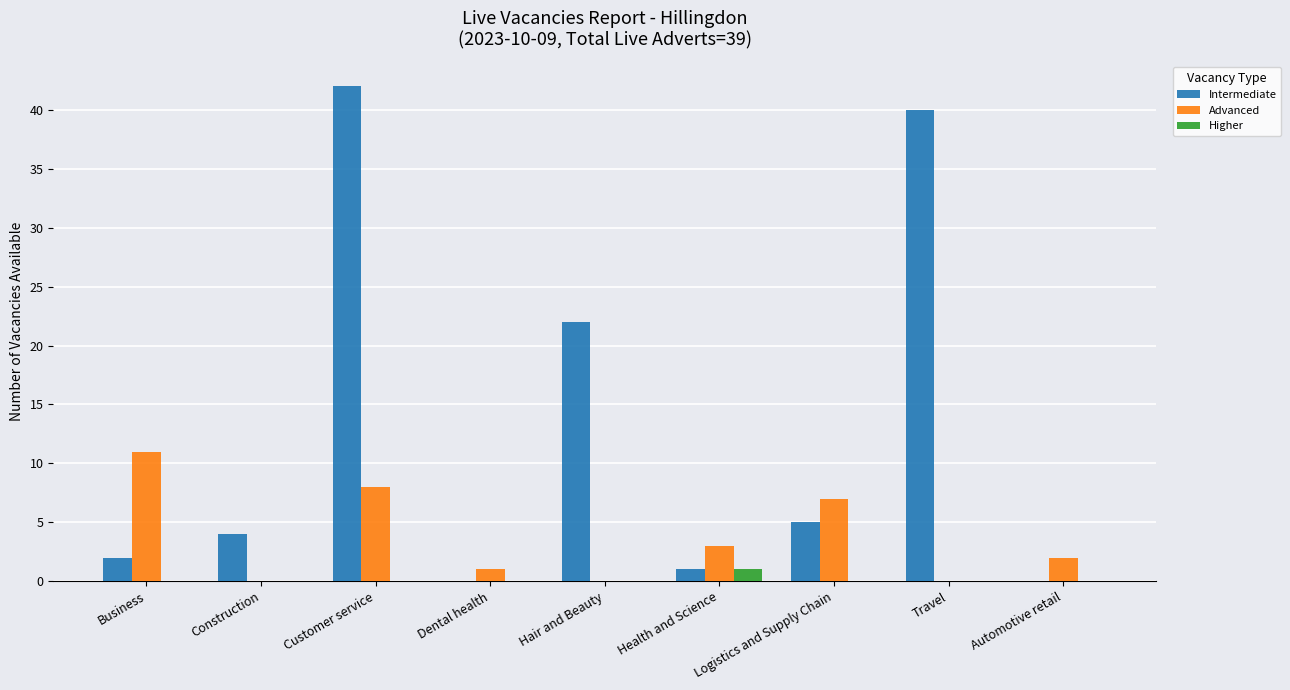

Which series changed the most between Dental health and Logistics and Supply Chain?

Advanced